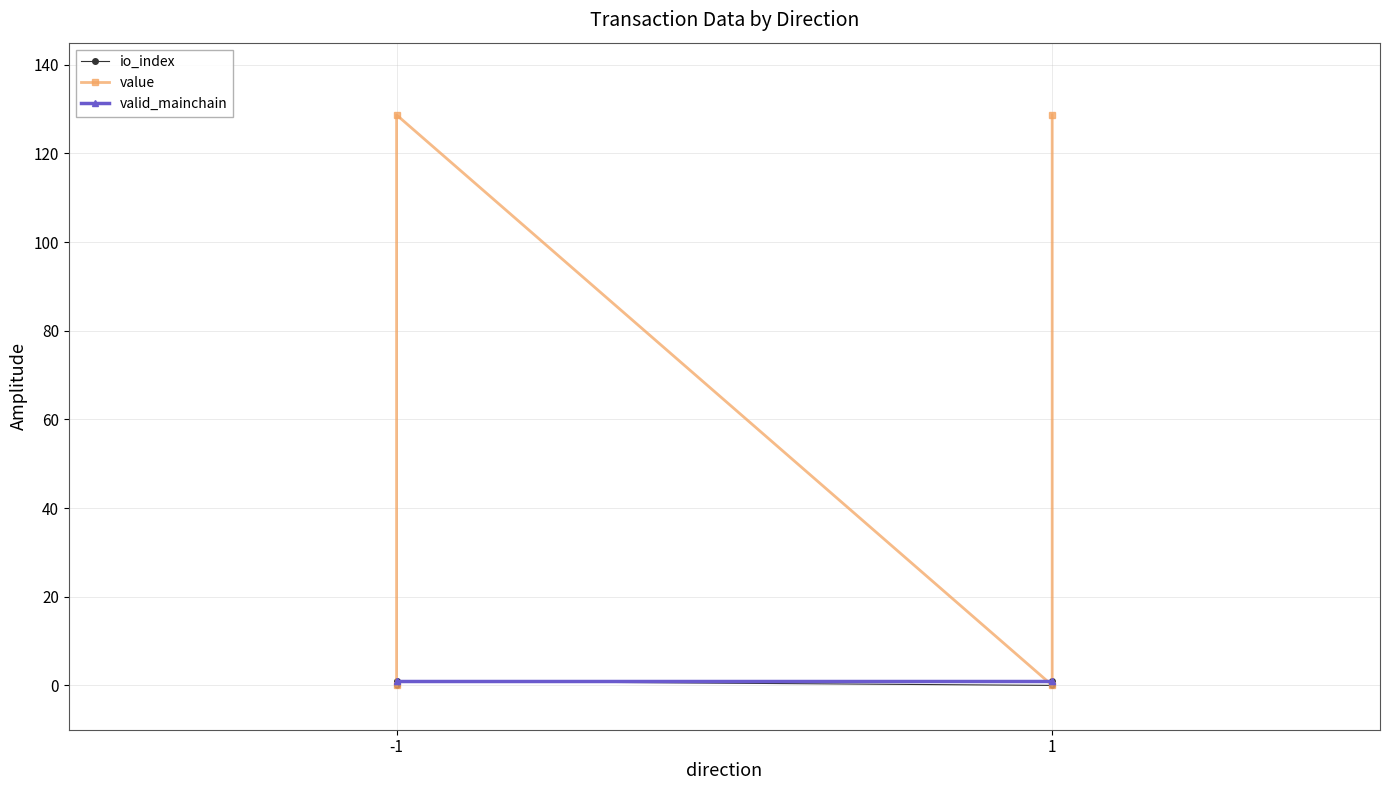

How many distinct data groups are displayed?

3